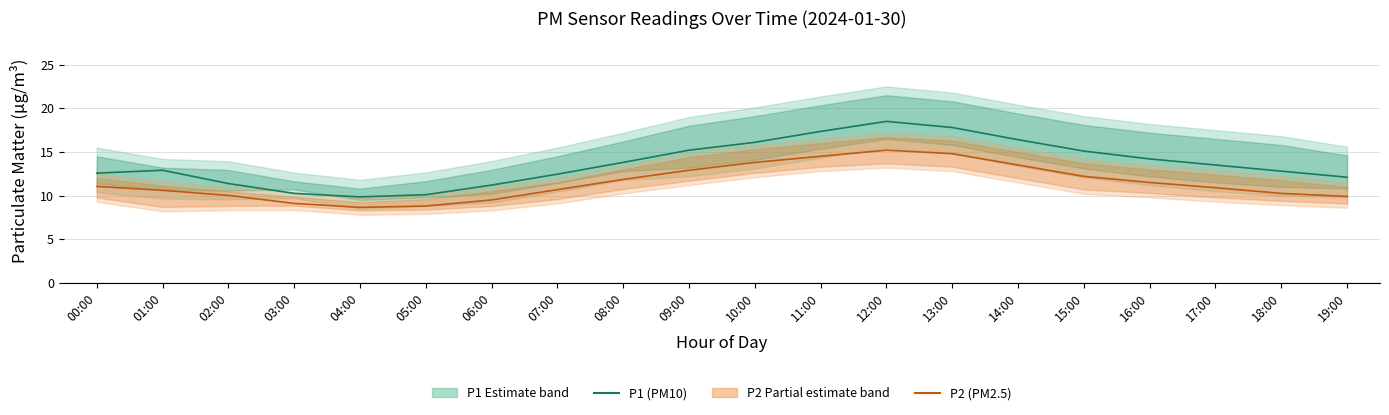

What is the label of the 17th point from the left?

16:00